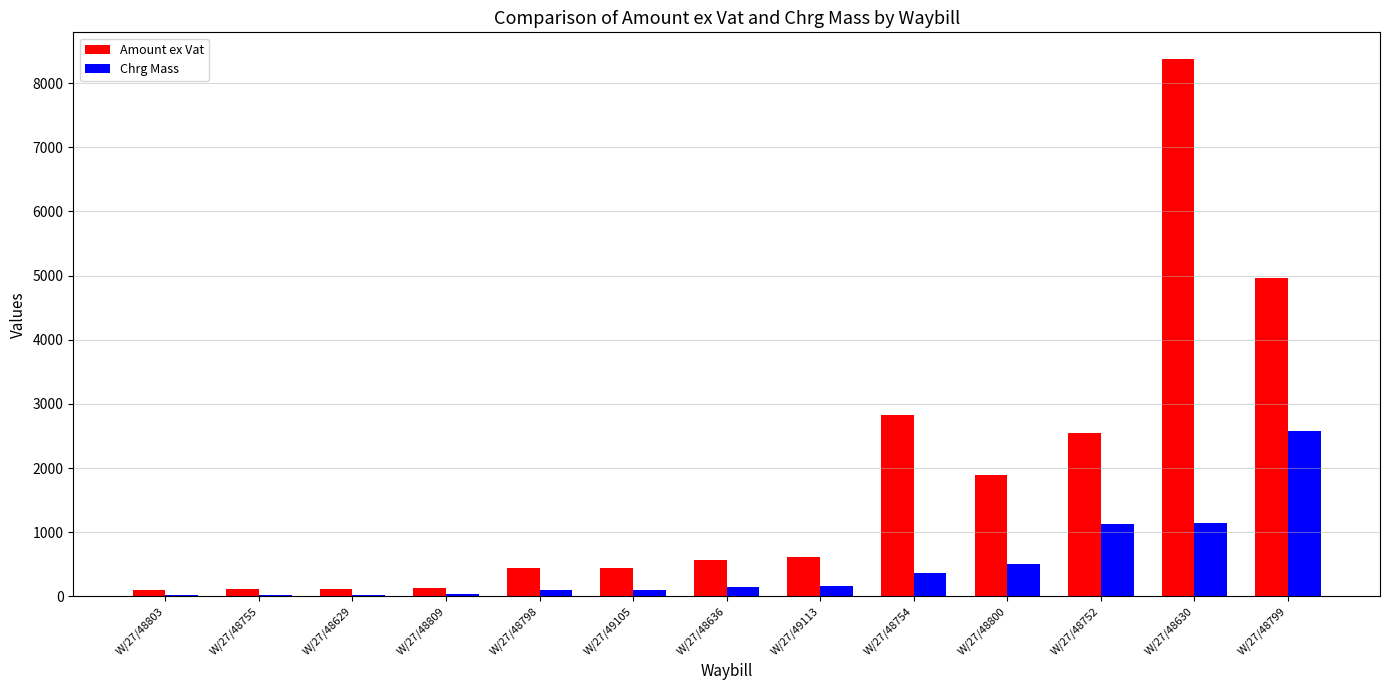

What is the highest value of the Amount ex Vat series?

8373.6